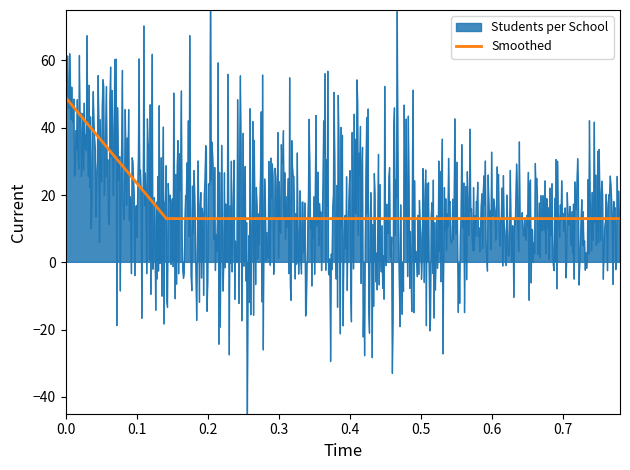

What is the minimum value for Smoothed?

13